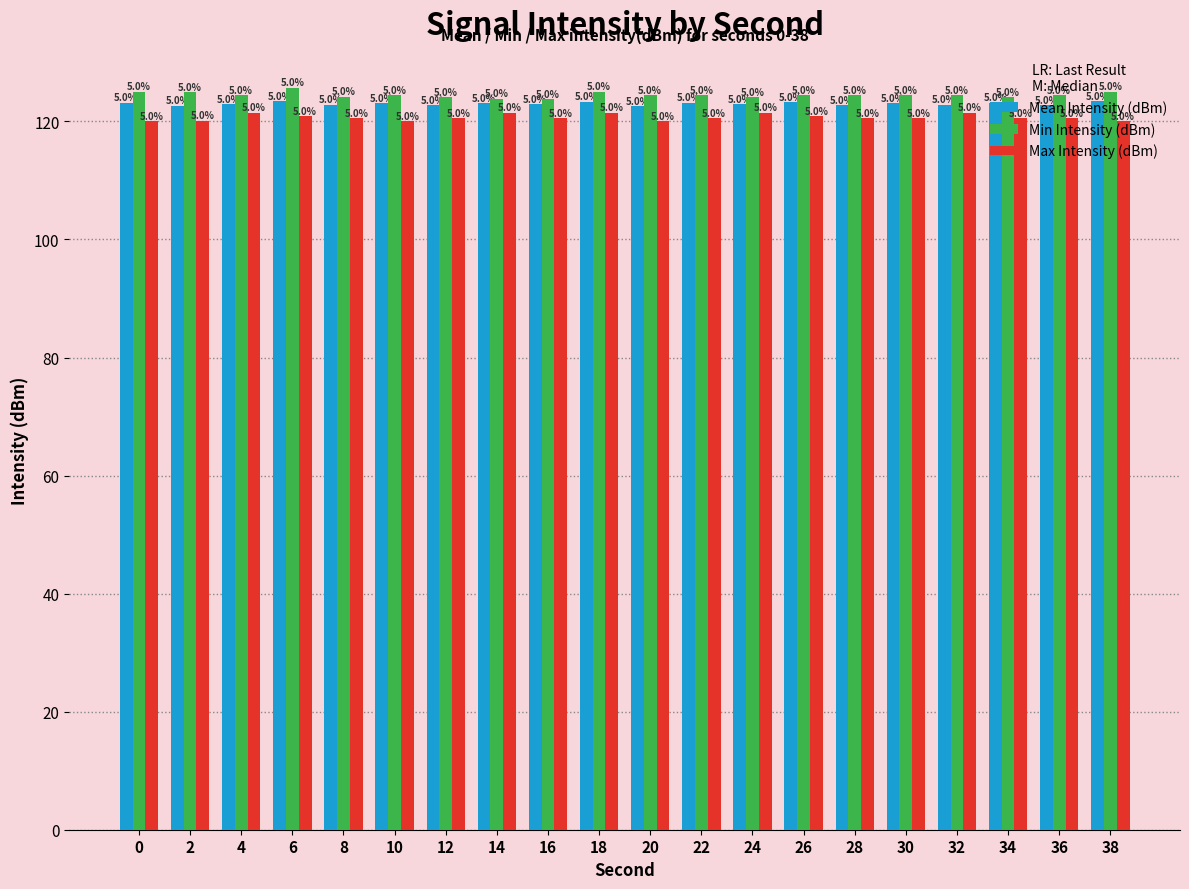

Are the bars grouped side by side (vs. stacked)?

Yes